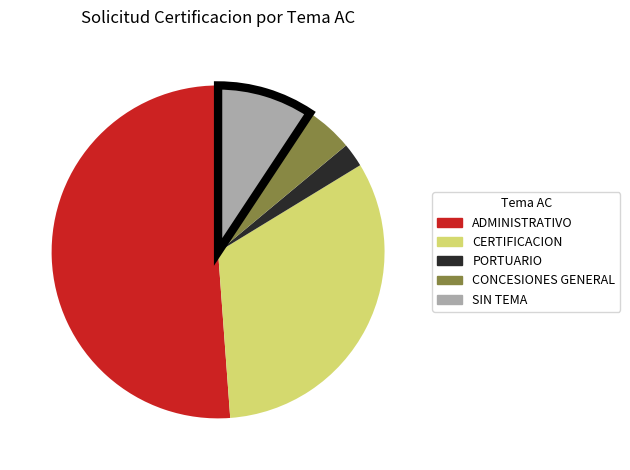

Does SIN TEMA represent more than half of the total?

No